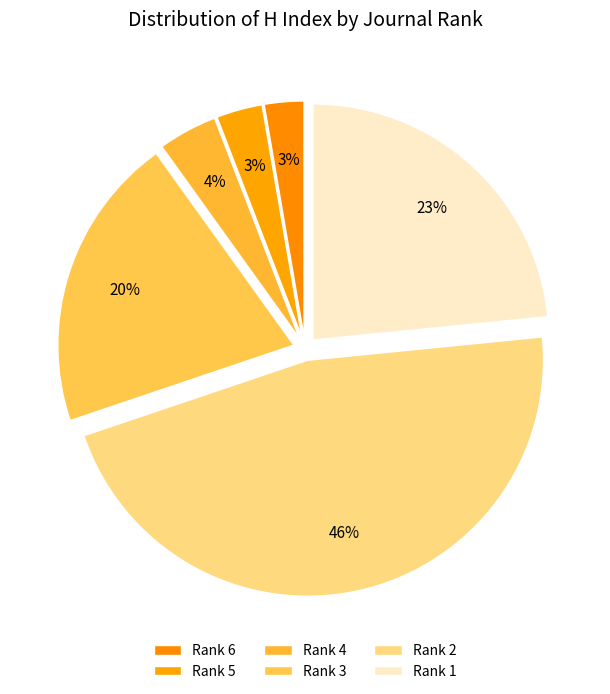

How many segments does this pie chart have?

6